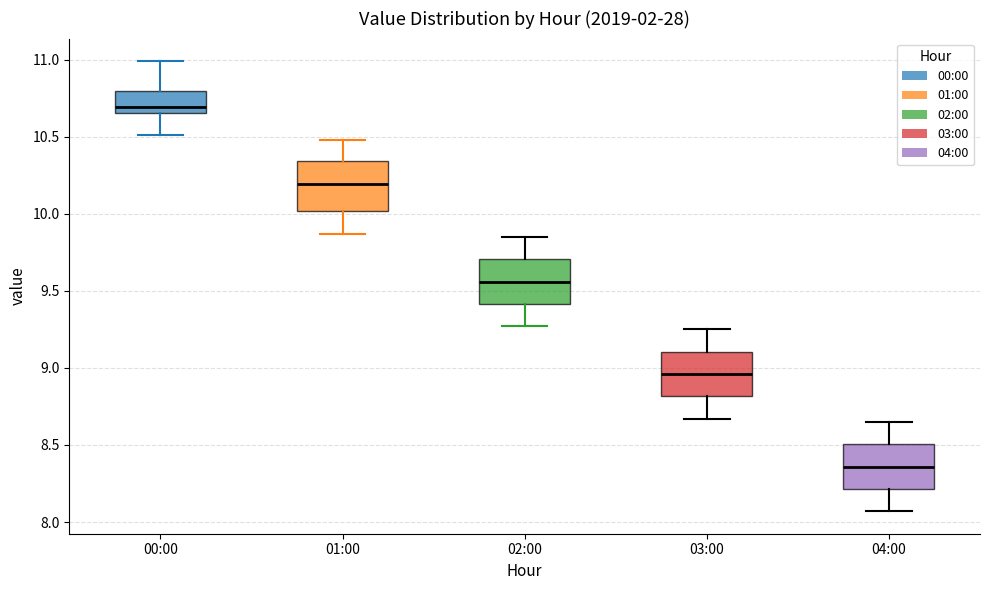

Where does the lower whisker of the box for 04:00 end on the y-axis? The values are not printed on the chart, so give them approximately, as read against the axis.

8.05